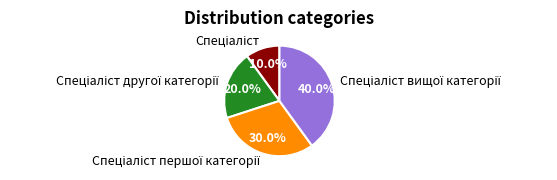

Does any single category account for the majority?

No